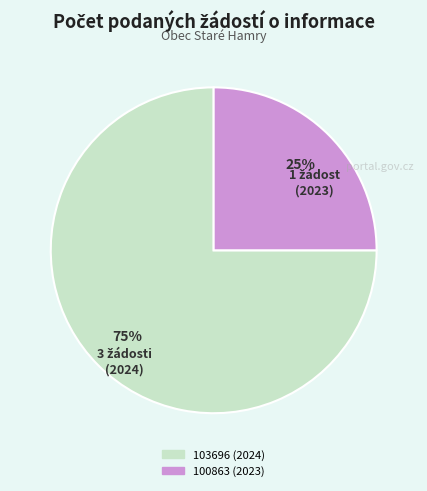

True or false: 100863 (2023) accounts for 25% of the total.

True